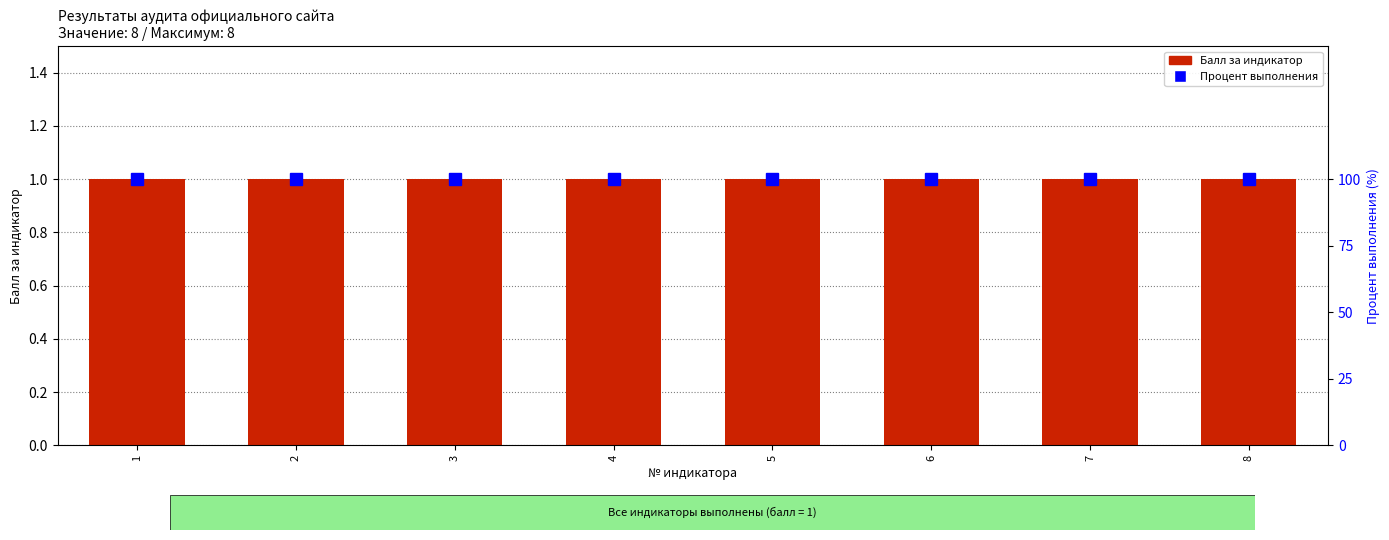

What is the value of the Балл за индикатор bar at the 7th from the left?

1